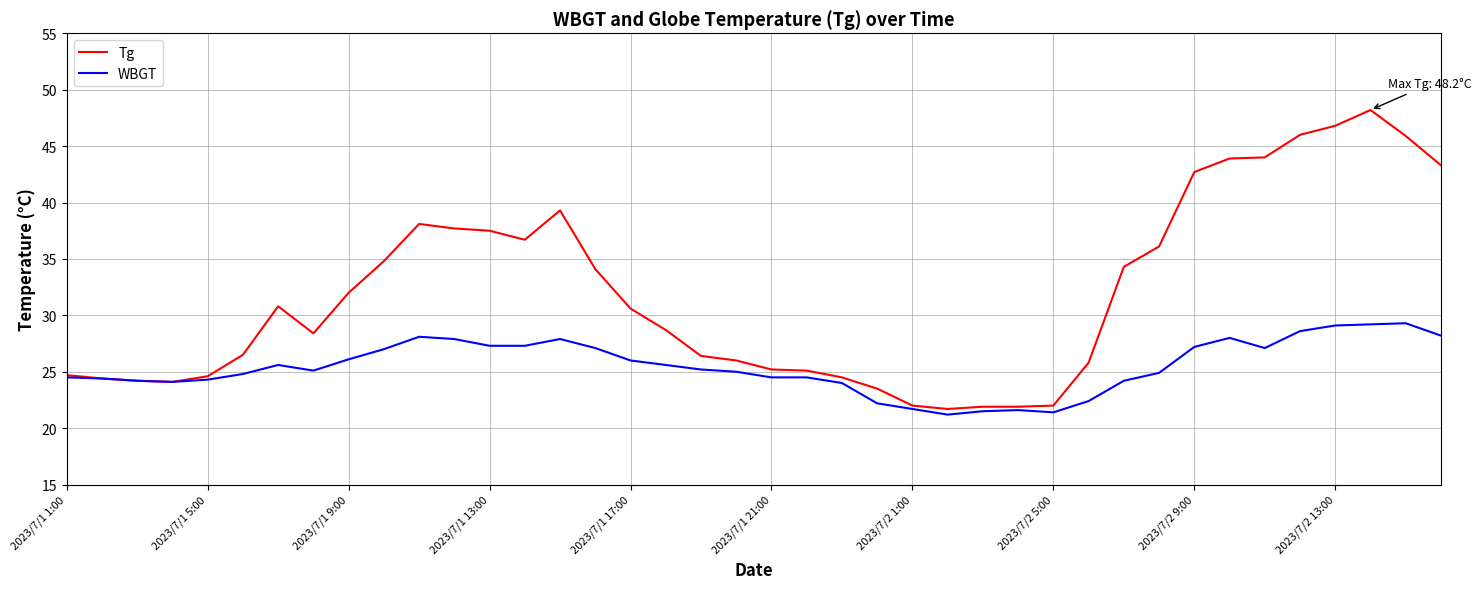

Which series has the largest total across all categories?

Tg